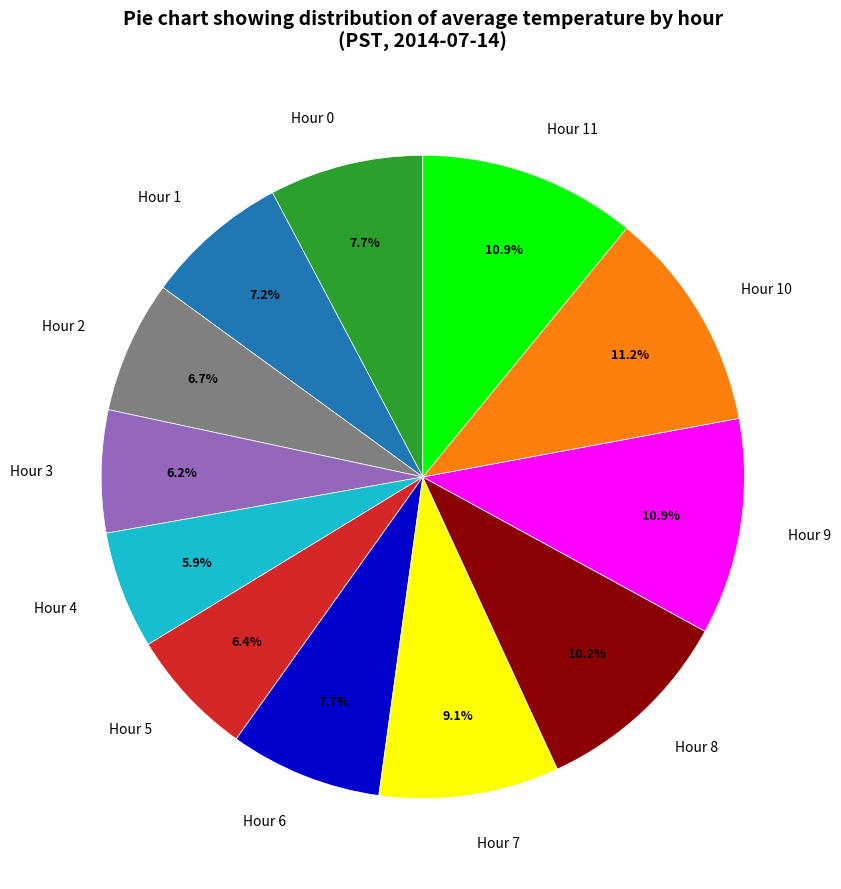

To the nearest percent, what portion does Hour 9 represent?

11%